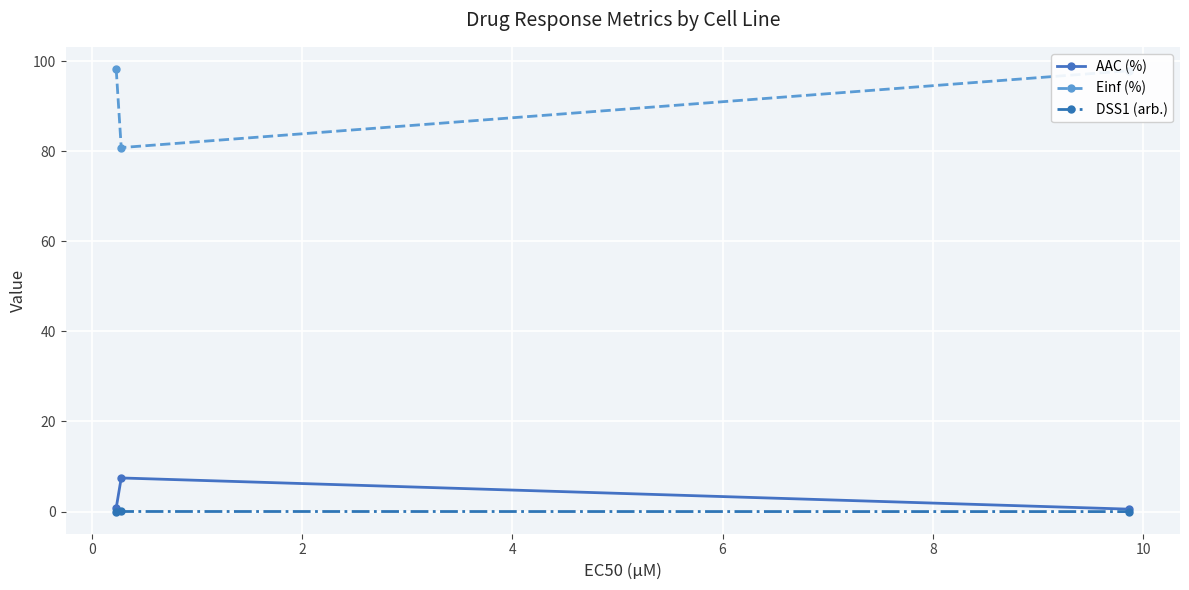

Which series has the widest spread of values?

Einf (%)